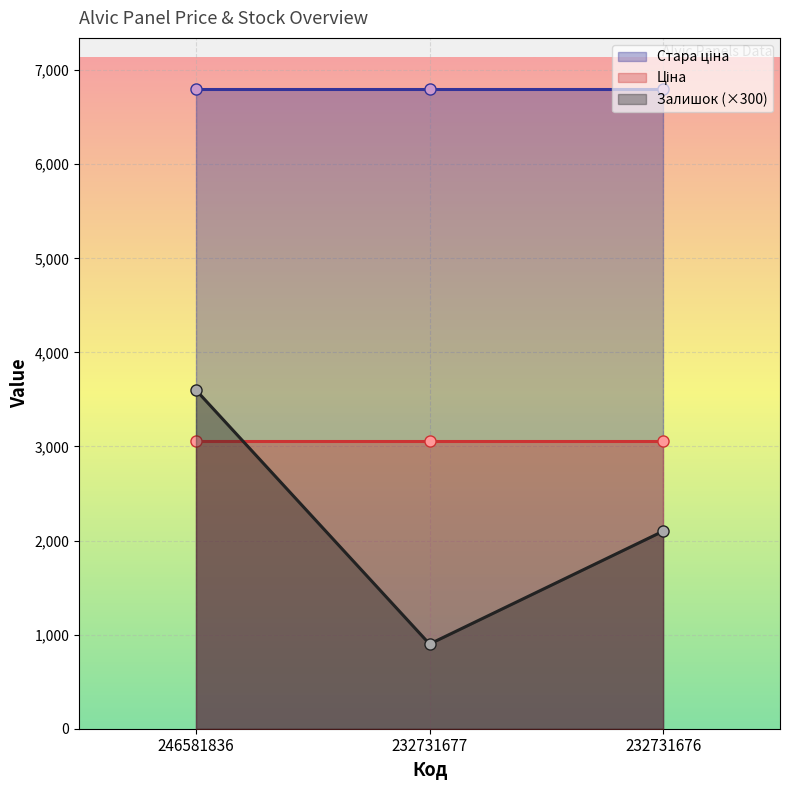

Between 246581836 and 232731677, which series saw the biggest shift?

Залишок